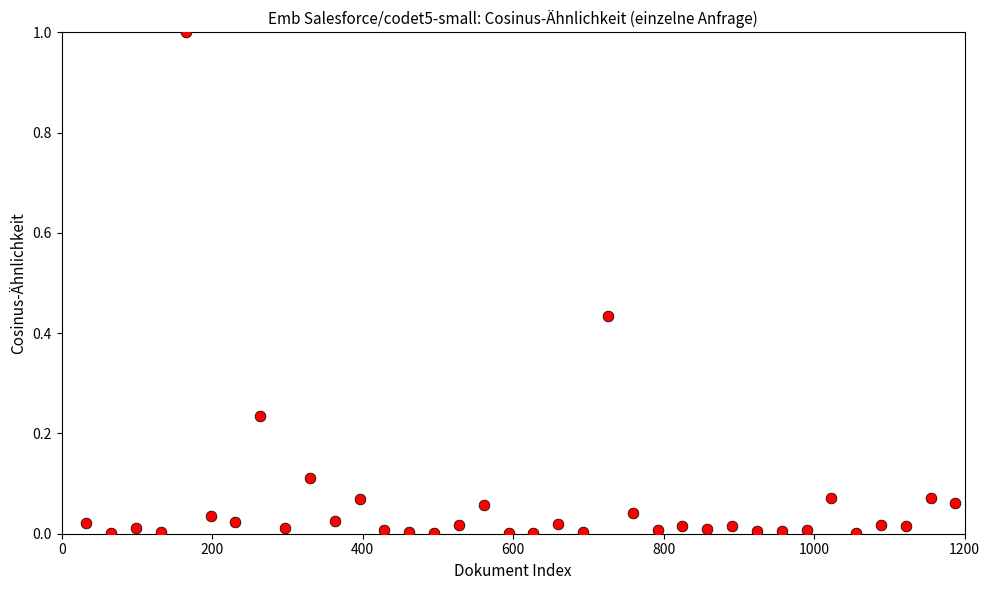

What is the range of X values (max minus min)?

1155.0